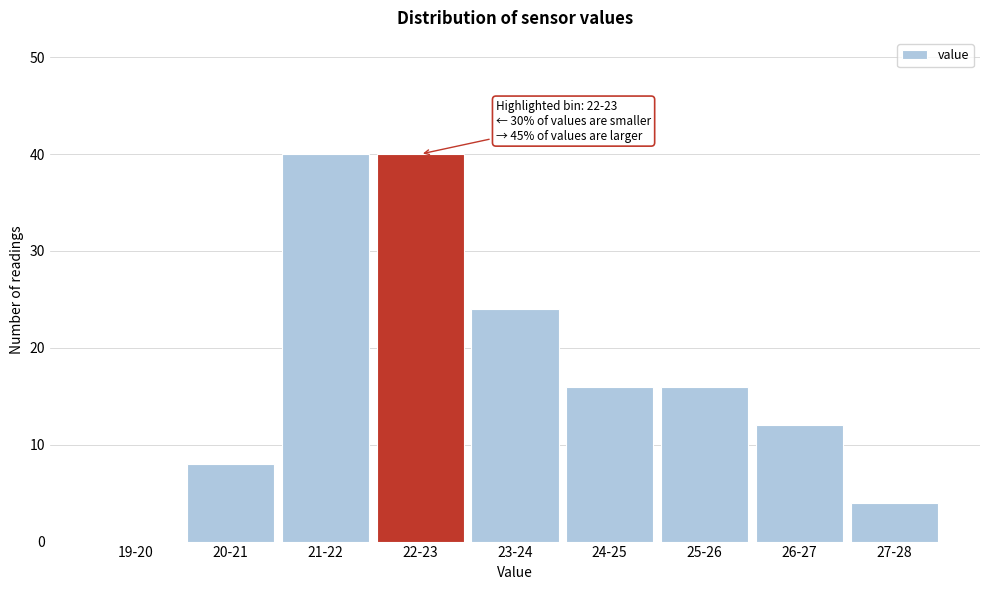

Reading left to right, list all the values displayed in this chart.

19-20=0	20-21=8	21-22=40	22-23=40	23-24=24	24-25=16	25-26=16	26-27=12	27-28=4